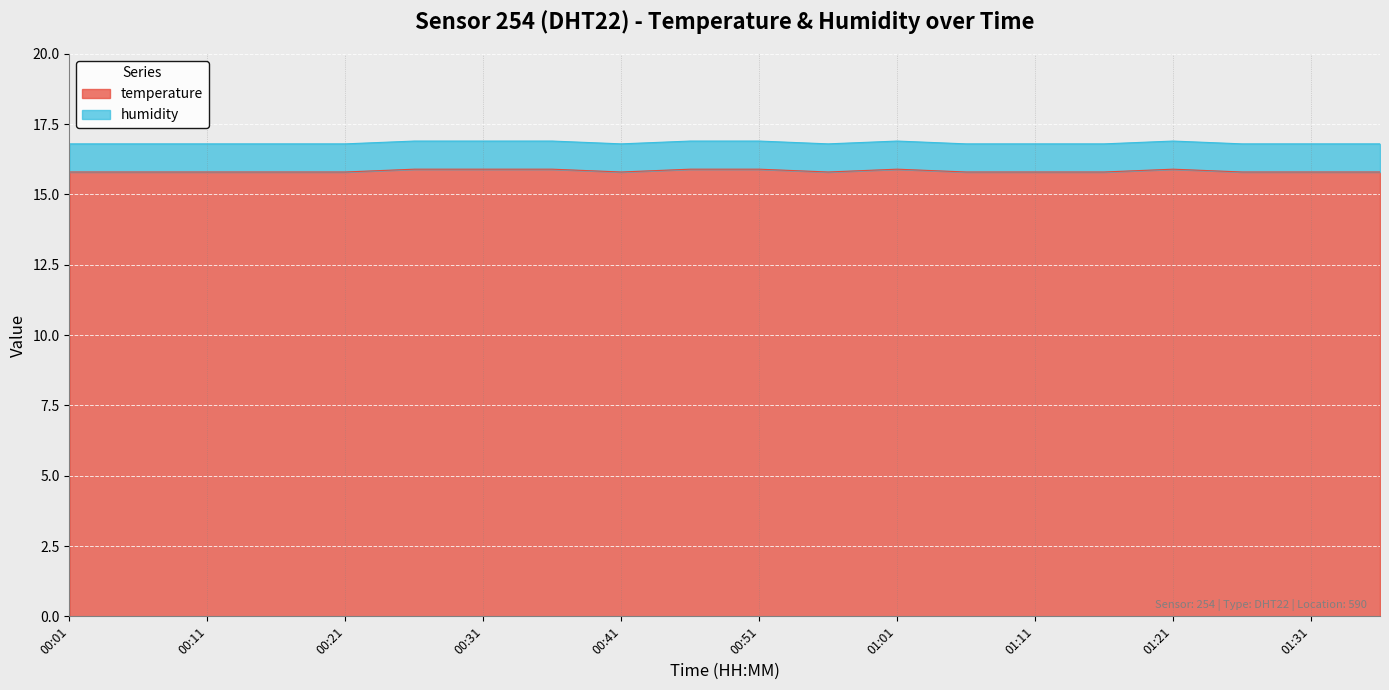

What is the label of the 5th point from the left?

00:21